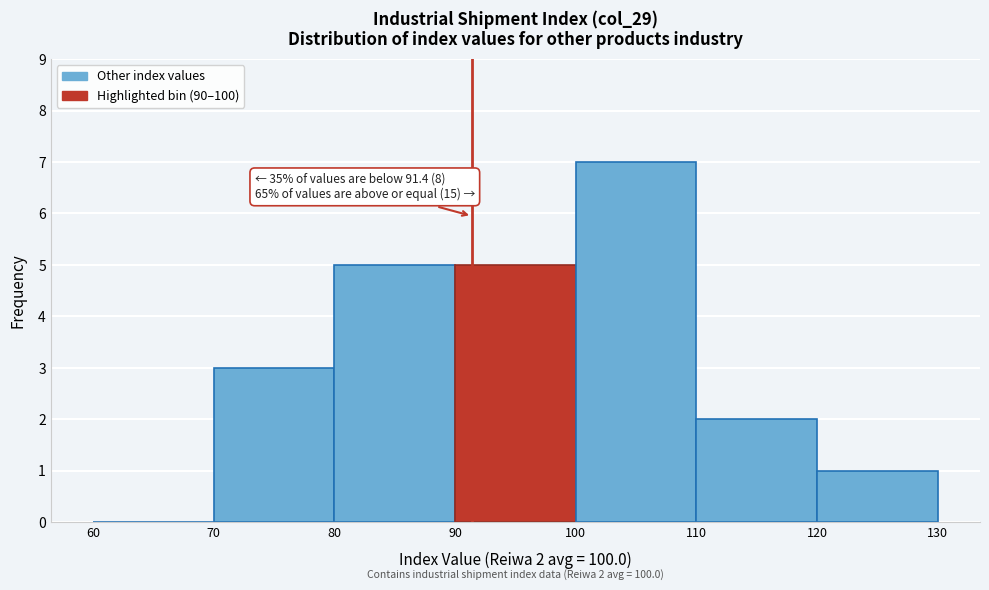

Over which range of the x-axis is the bar tallest?

100 to 110